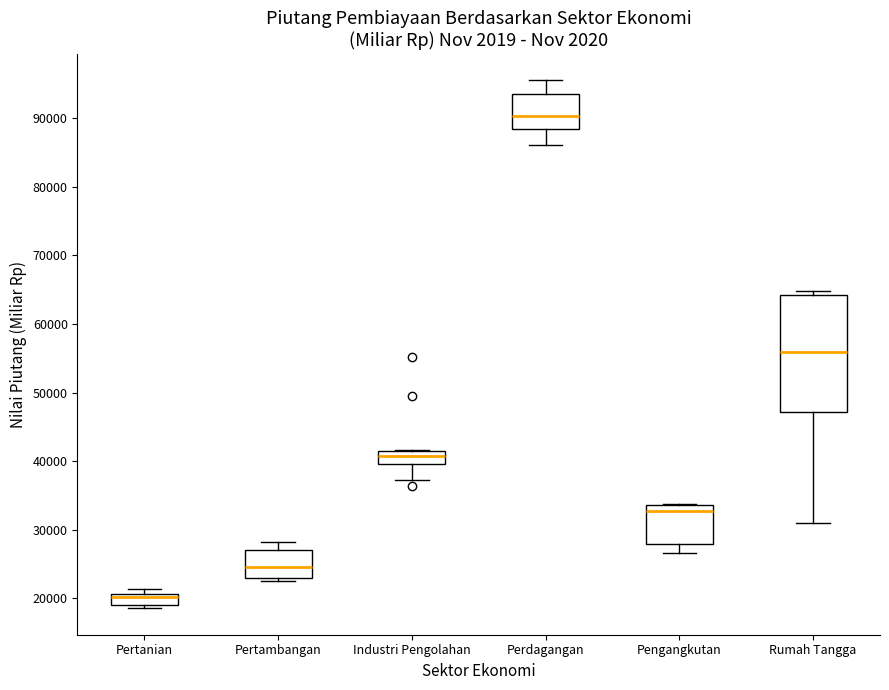

Reading left to right, transcribe this box plot: for each box, give where its median line is, the range the box spans, and where its two whiskers end, as read against the y-axis. The values are not printed on the chart, so give them approximately, as read against the axis.

Pertanian: median 20000, box 19000 to 21000, whiskers 19000 (just below the box's lower edge) to 21000 (just above the box's upper edge)
Pertambangan: median 25000, box 23000 to 27000, whiskers 23000 (just below the box's lower edge) to 28000
Industri Pengolahan: median 41000, box 40000 to 42000, whiskers 37000 to 42000
Perdagangan: median 90000, box 88000 to 93000, whiskers 86000 to 96000
Pengangkutan: median 33000, box 28000 to 34000, whiskers 27000 to 34000
Rumah Tangga: median 56000, box 47000 to 64000, whiskers 31000 to 65000